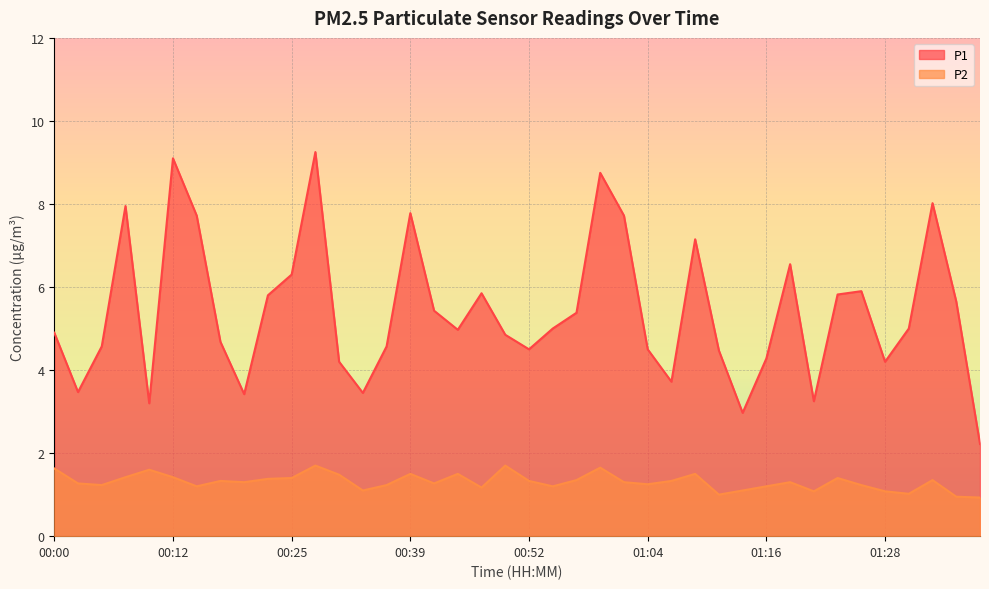

What is the label of the 26th point from the right?

00:37